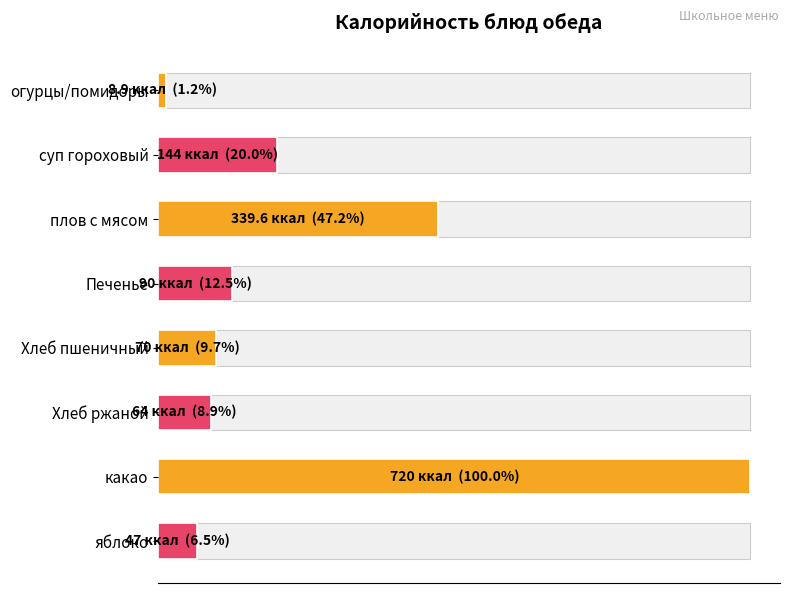

Are the bars horizontal?

Yes